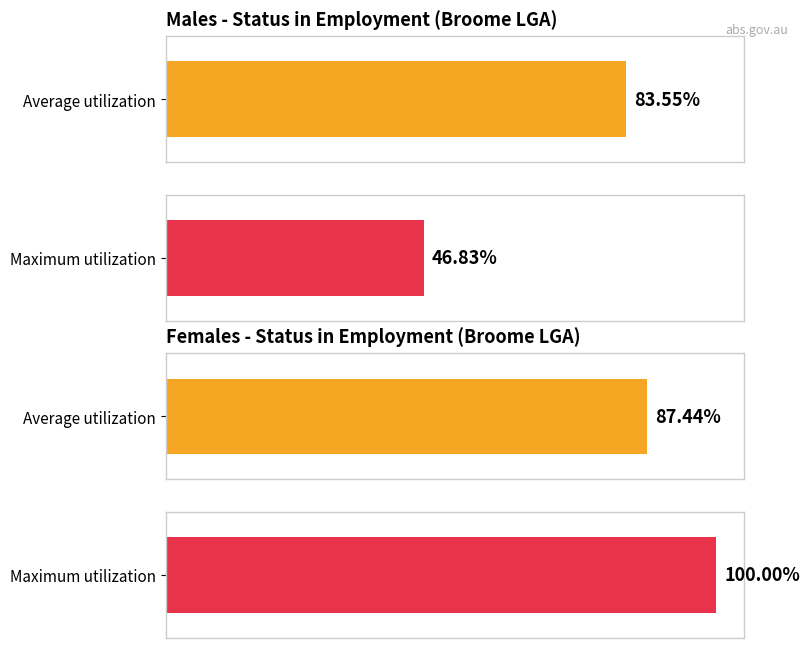

The value of Employee at $500-$649 is 24. True or false?

False